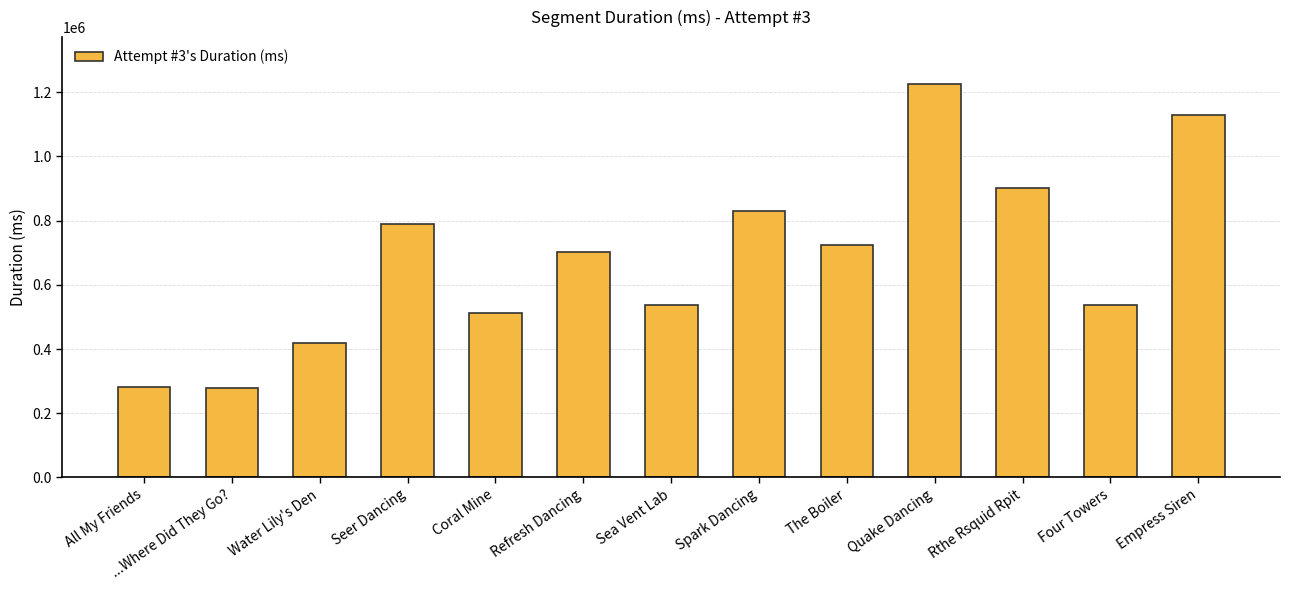

What is the average value?

682256